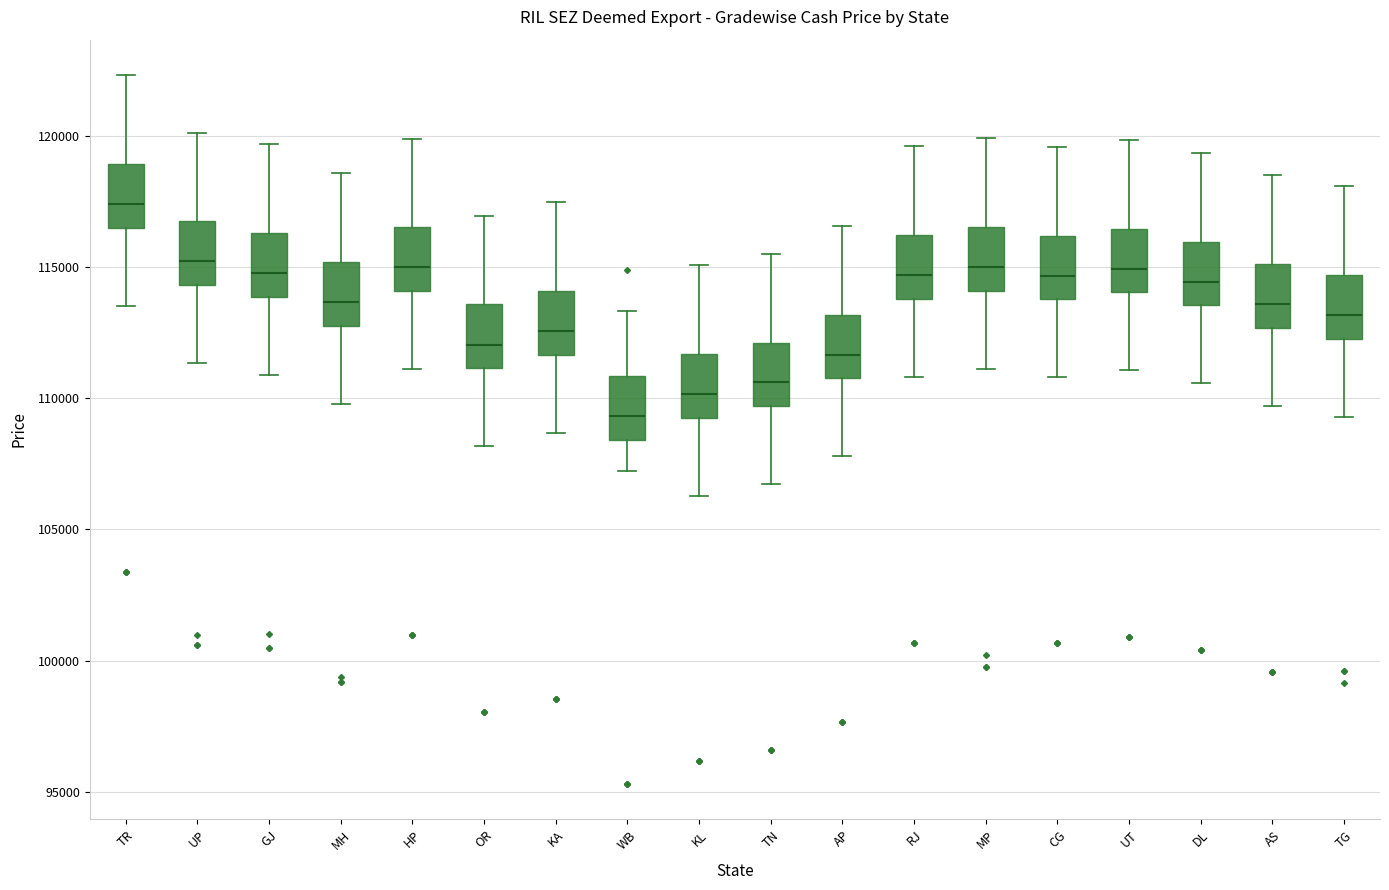

Which box's median line is the highest?

TR